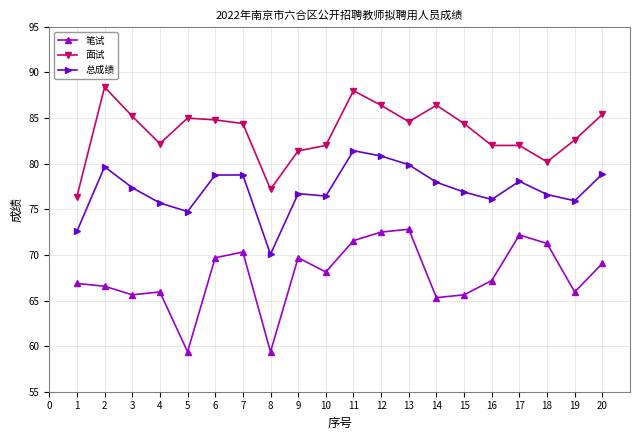

Where is the first local maximum for 面试?

2